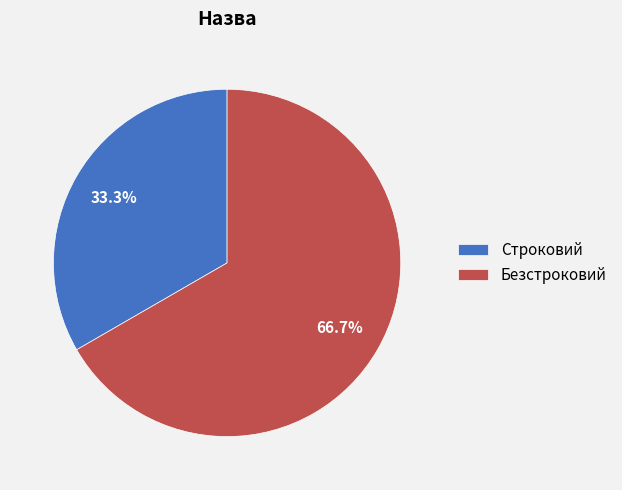

To the nearest percent, what portion does Безстроковий represent?

67%